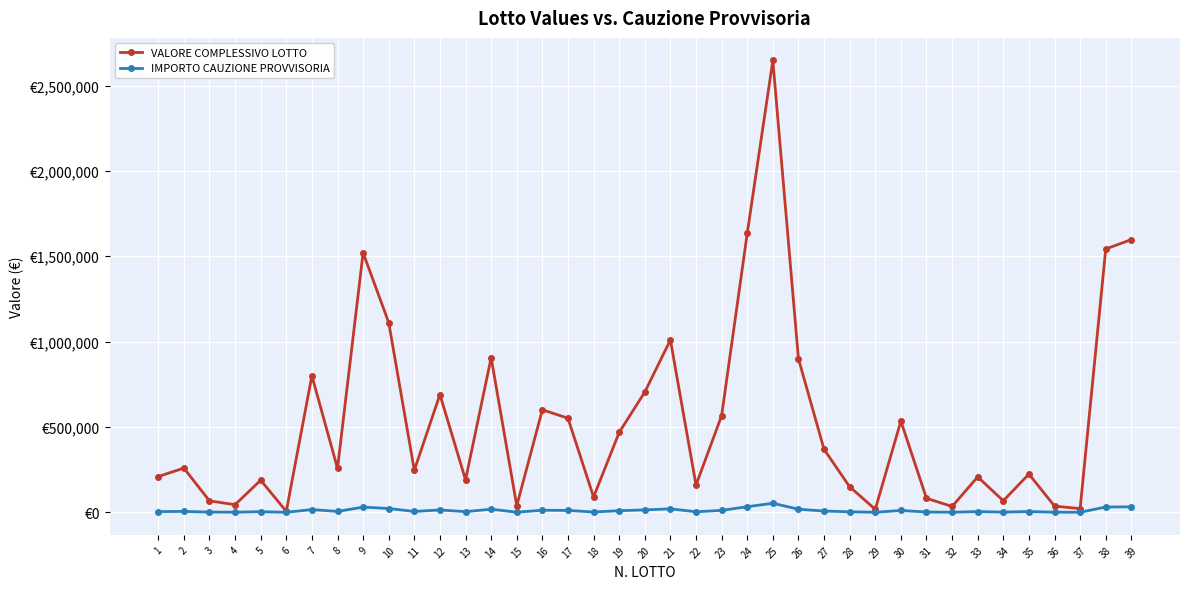

At 12, list the series in order from smallest to largest.

IMPORTO CAUZIONE PROVVISORIA, VALORE COMPLESSIVO LOTTO